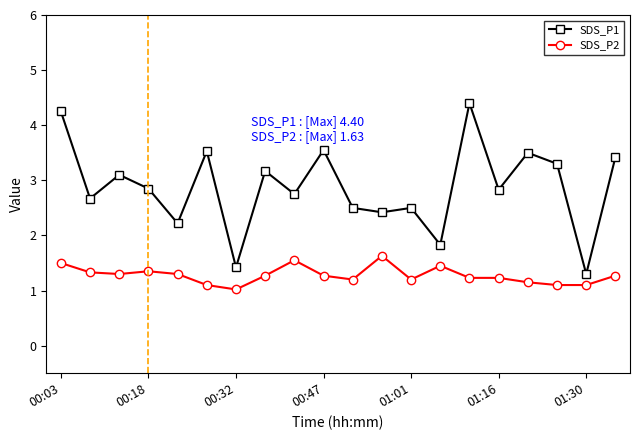

True or false: SDS_P1 and SDS_P2 cross at least once.

False